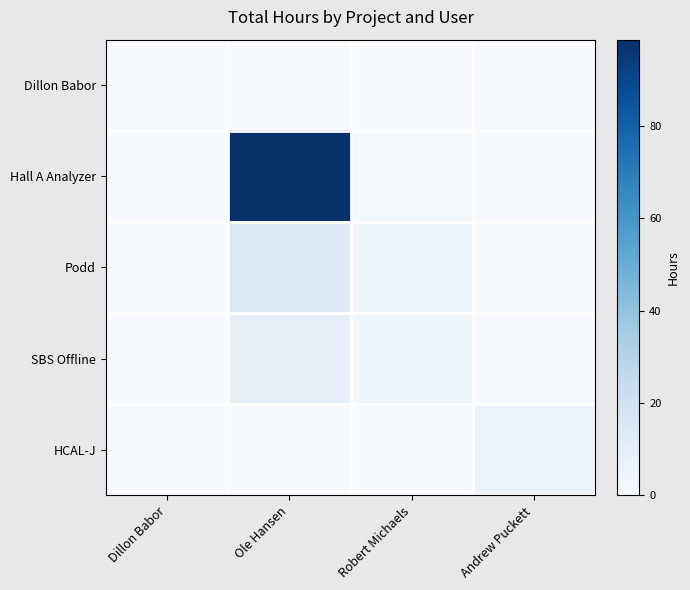

Which category has the highest value across all series?

Ole Hansen